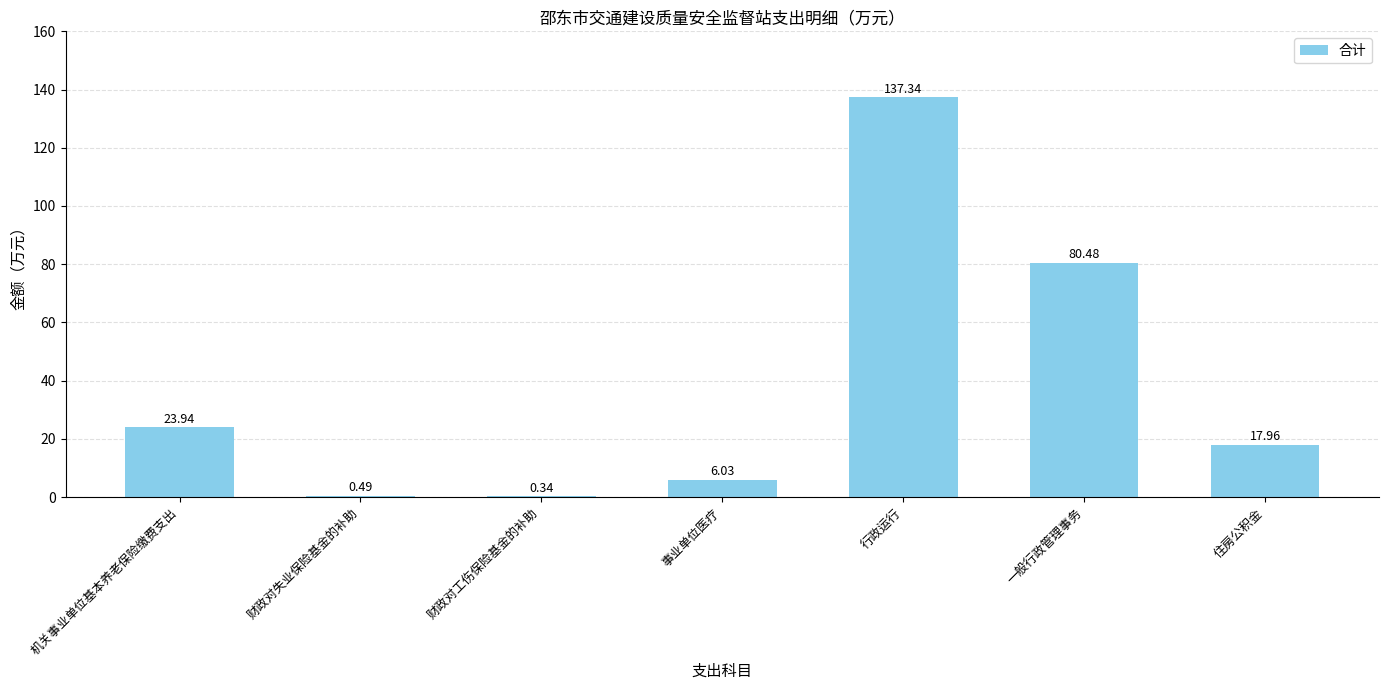

Are the bars horizontal?

No